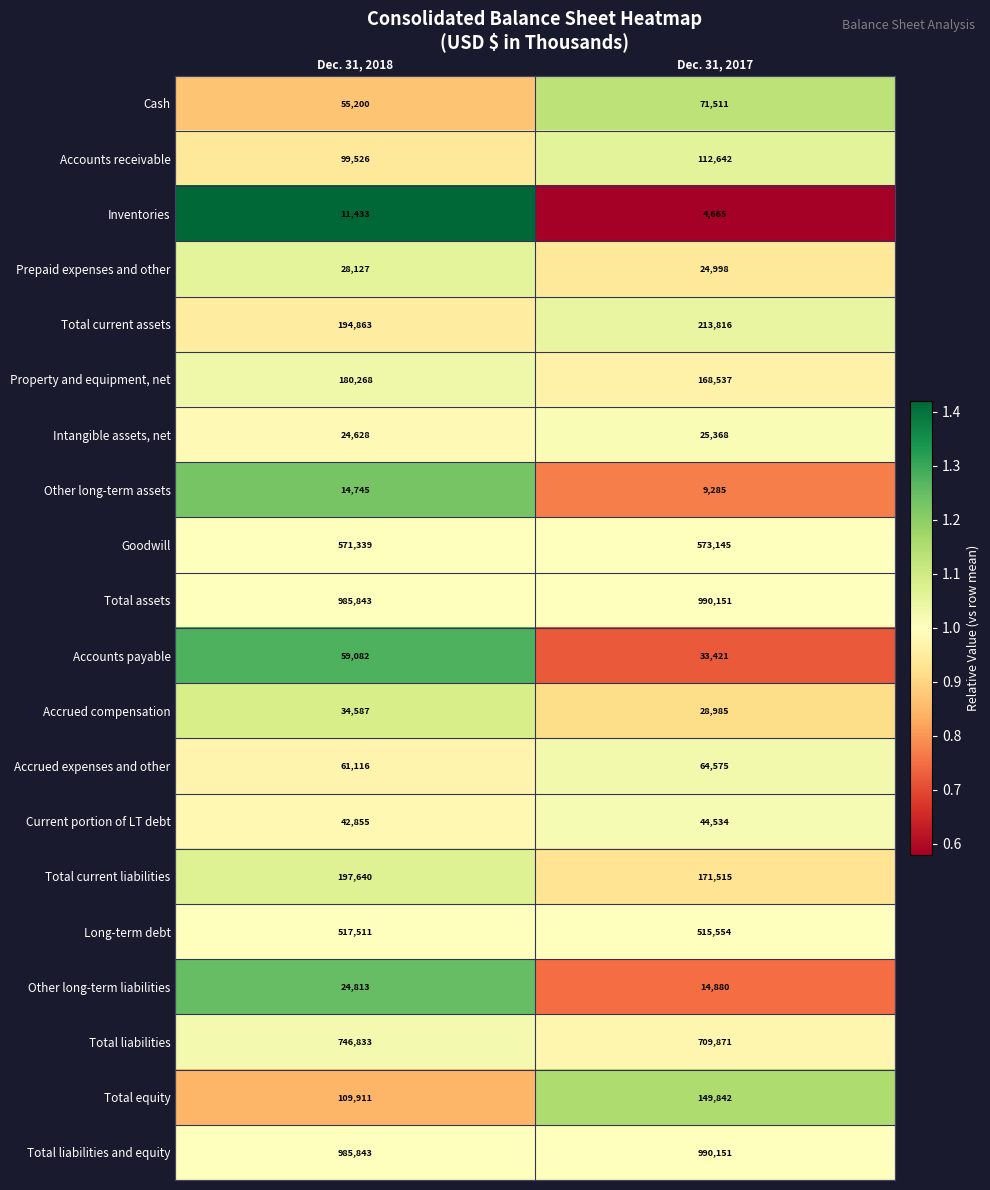

At which category does the chart reach its peak across all series?

Dec. 31, 2017